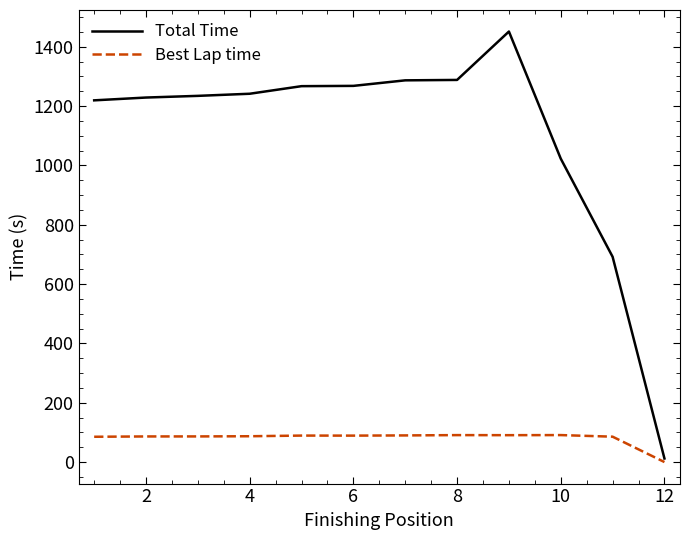

Which series has the largest total across all categories?

Total Time